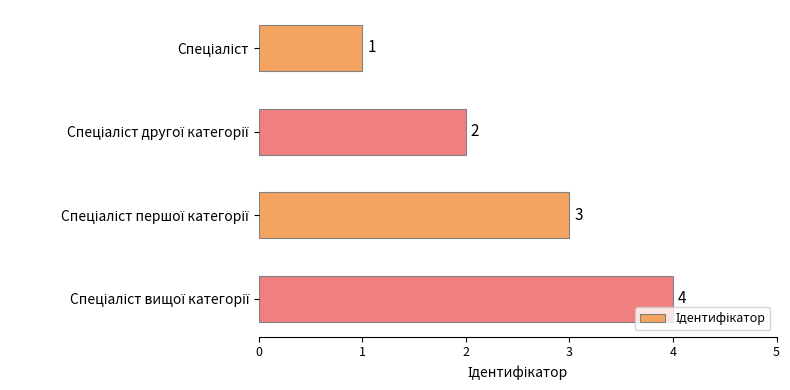

How many values are between 2 and 4?

3